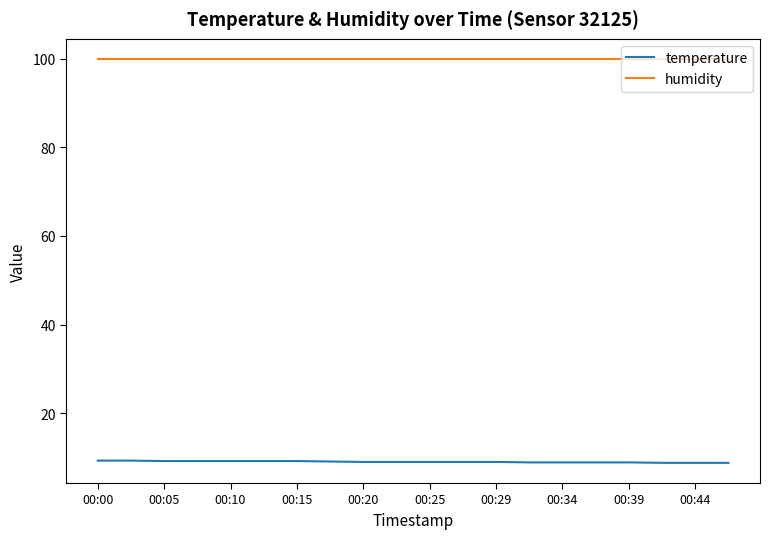

What is the maximum value shown in the chart?

99.9